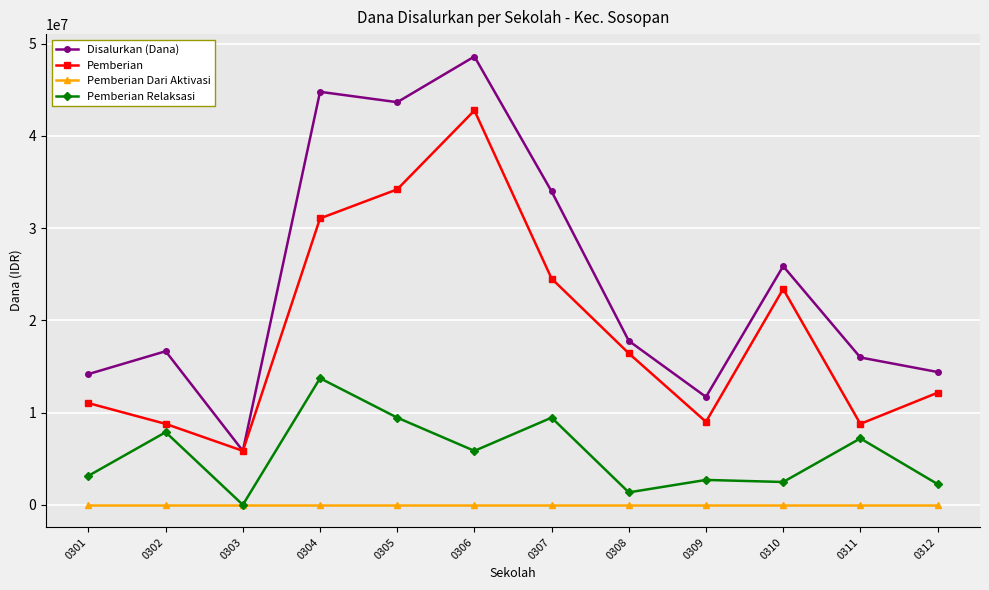

At 0301, list the series in order from smallest to largest.

Pemberian Dari Aktivasi, Pemberian Relaksasi, Pemberian, Disalurkan (Dana)